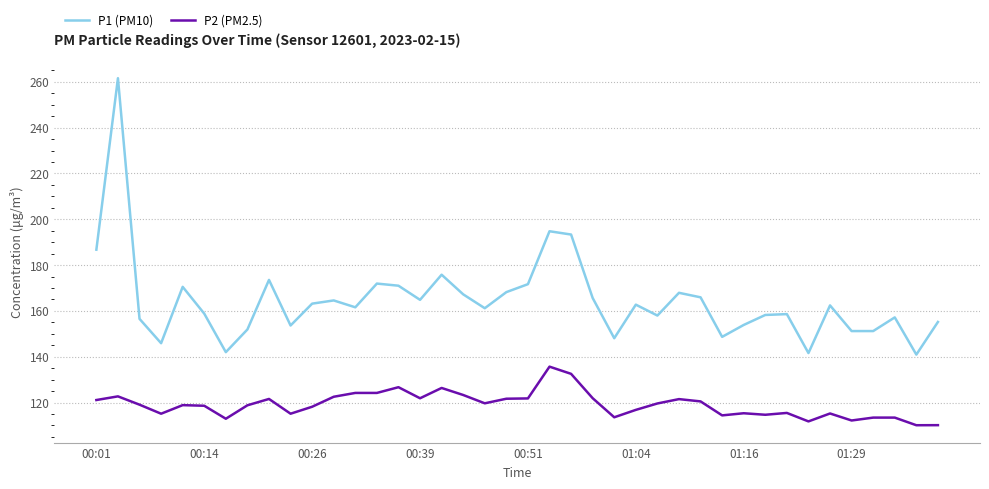

Which series has the largest total across all categories?

P1 (PM10)